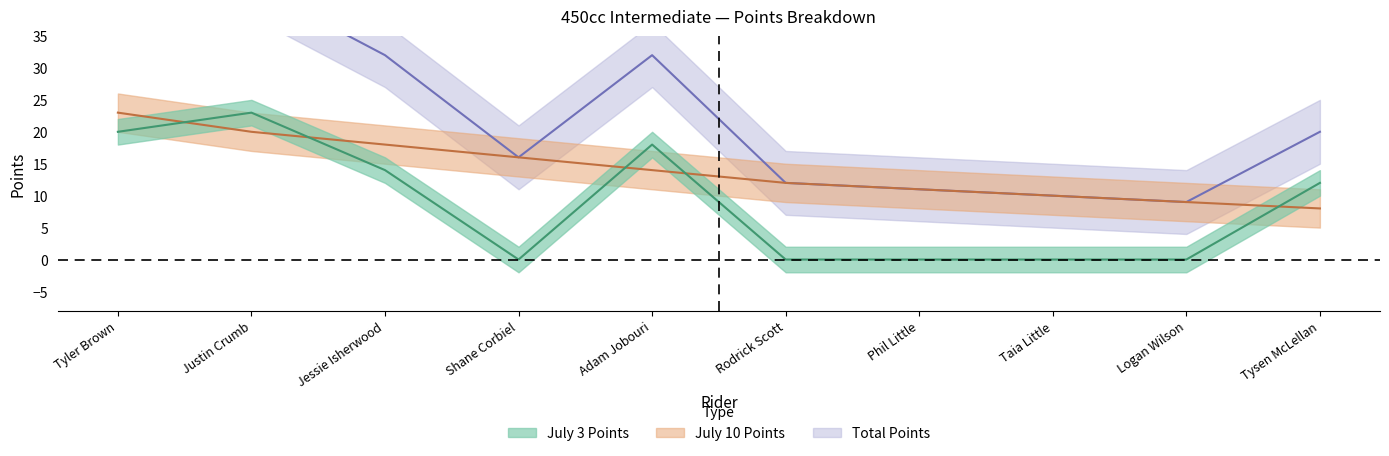

Rank the series by their average value, from highest to lowest.

Total Points, July 10 Points, July 3 Points